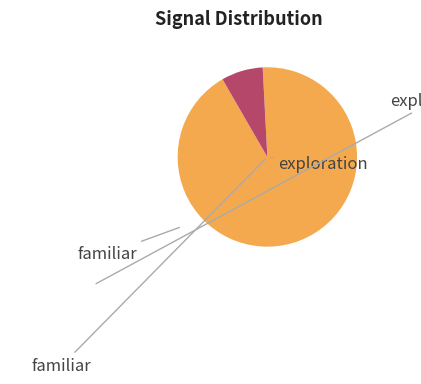

Does any single category account for the majority?

Yes